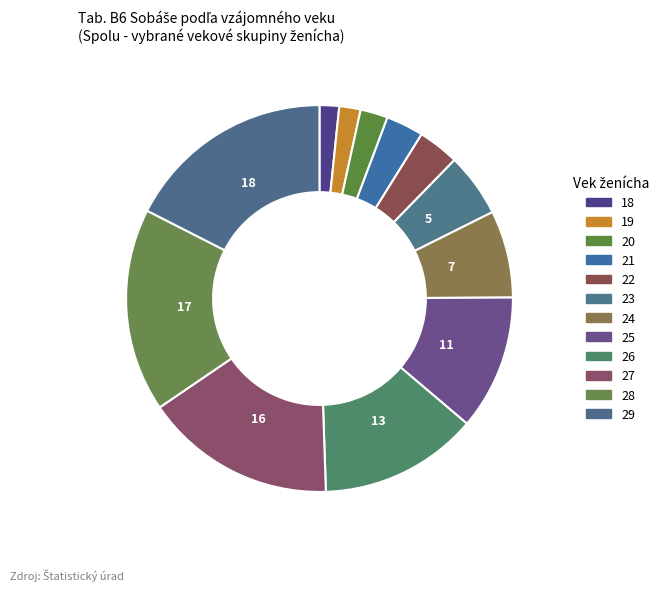

To the nearest percent, what is the combined percentage of 20 and 18?

4%